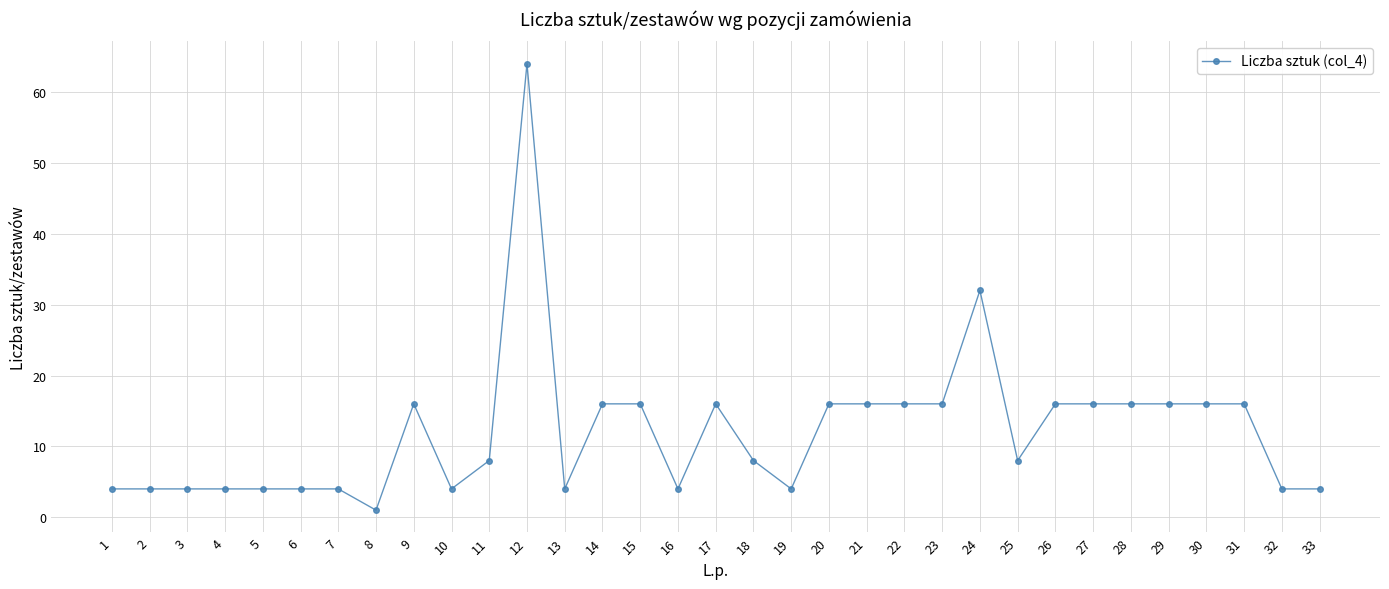

The chart shows a value of 16 at 30. True or false?

True